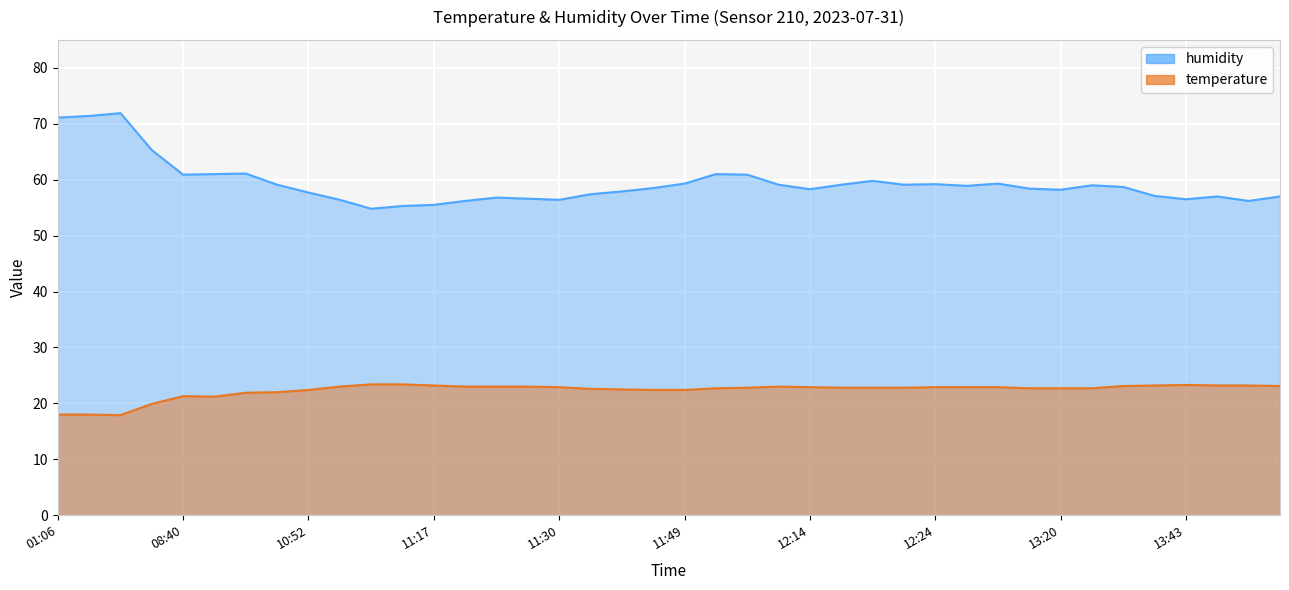

True or false: humidity has more than 1 points higher than both neighbors.

True